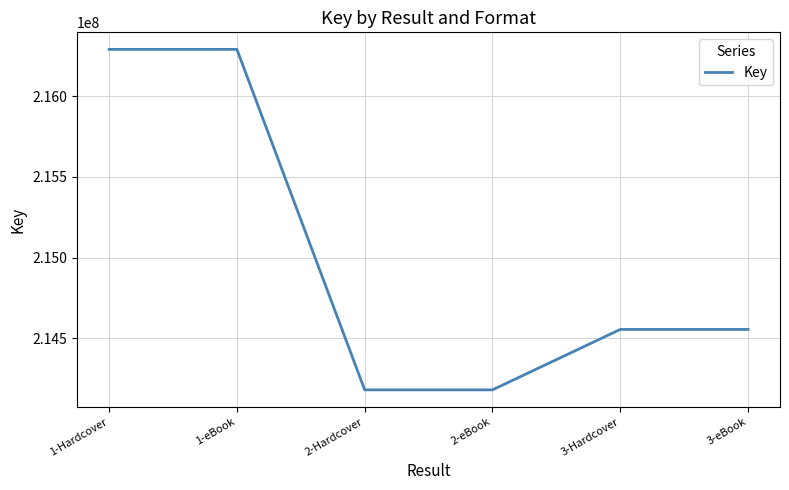

Where does the data first go above 214554515?

1-Hardcover